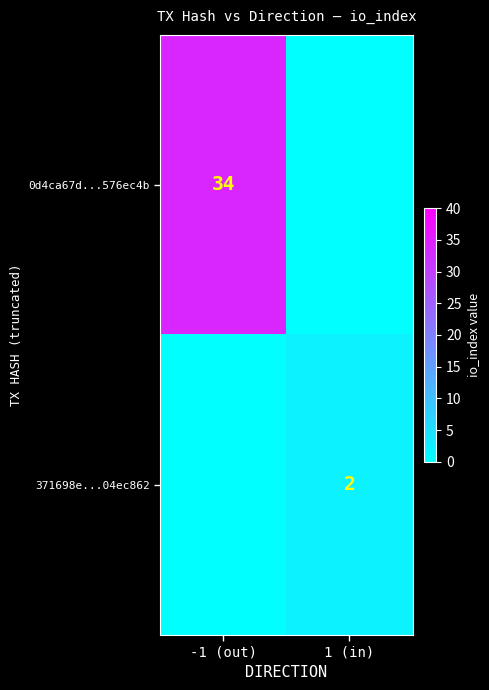

The value of 371698e...04ec862 at 1 (in) is 2. True or false?

True